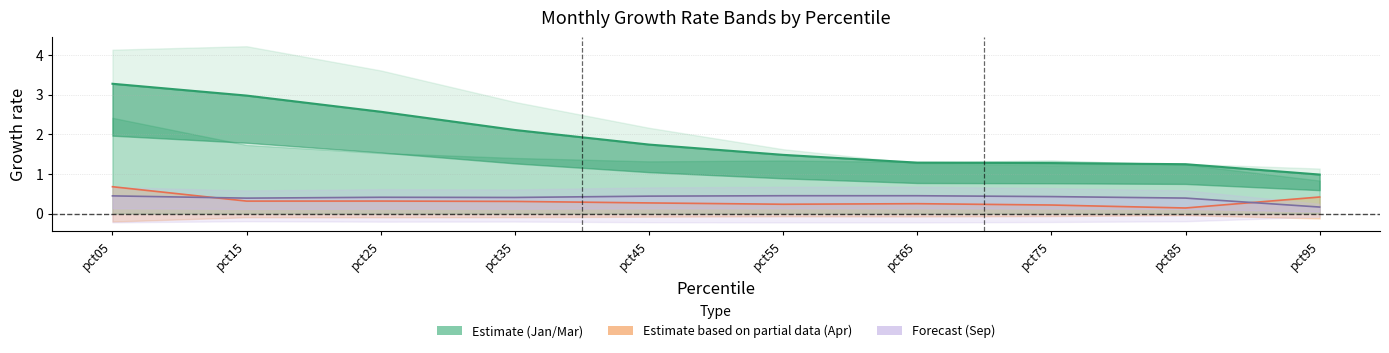

How many series are shown in this chart?

3